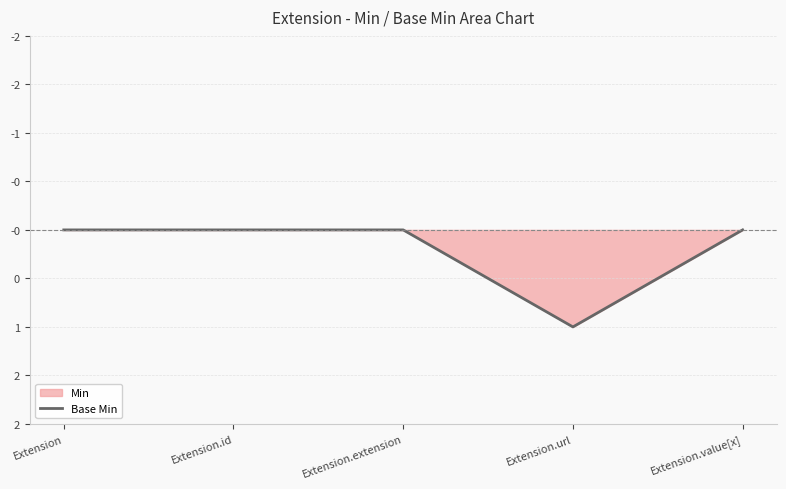

Rank the categories by value from highest to lowest.

Extension, Extension.id, Extension.extension, Extension.value[x], Extension.url